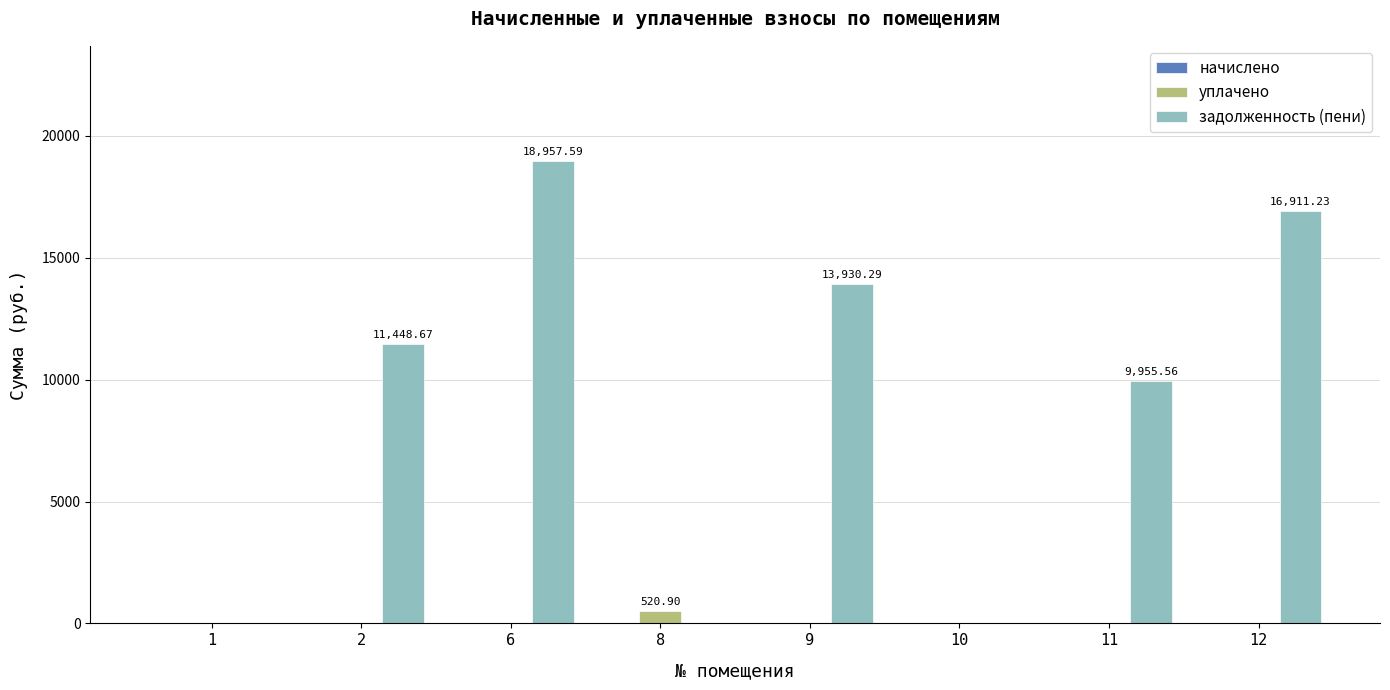

What is the sum of the уплачено values at 2 and 8?

520.9